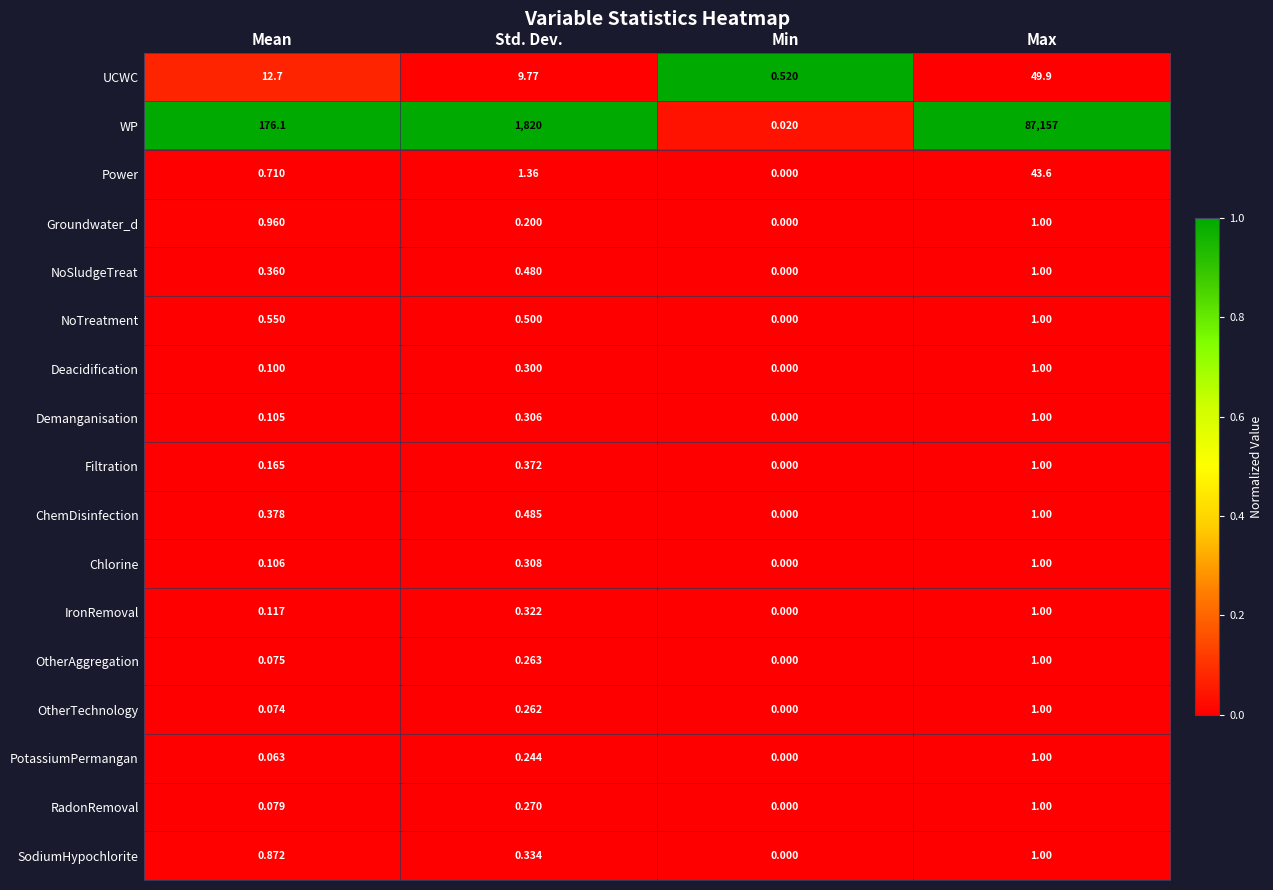

Where is SodiumHypochlorite nearest to the value 0?

Min